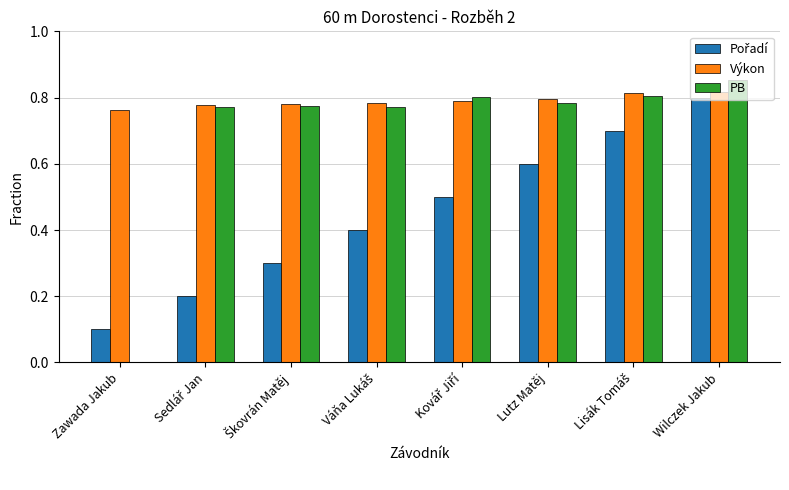

What is the total value across all series at Wilczek Jakub?

2.5